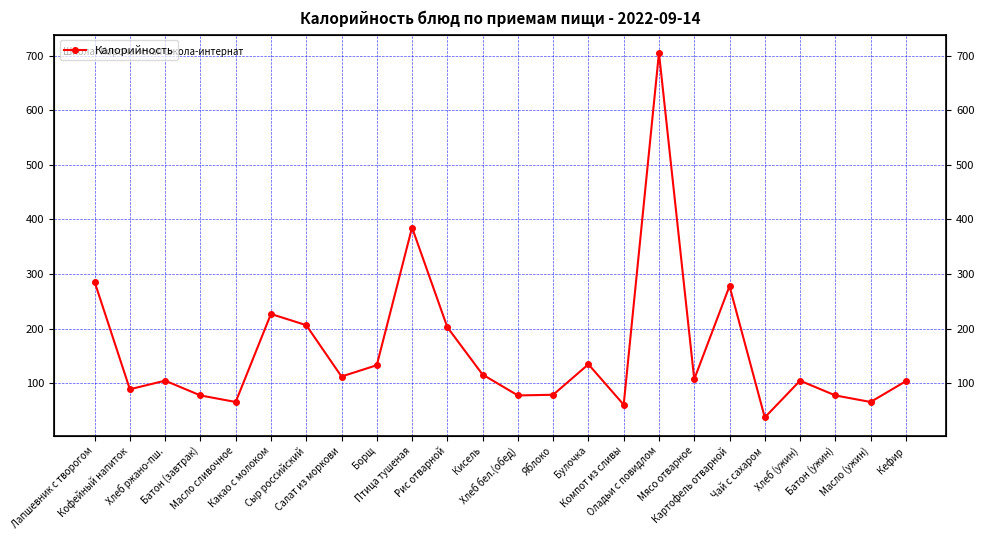

At which label is the value closest to 371?

Птица тушеная